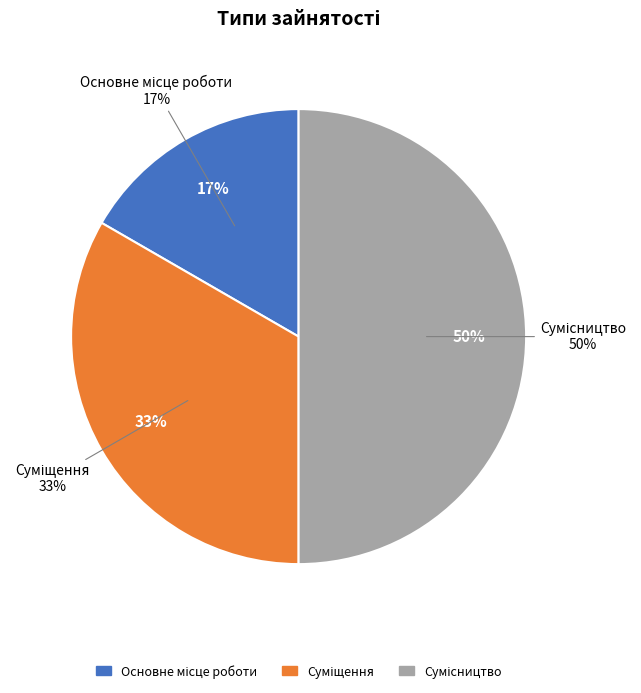

Which category has the biggest portion of the pie?

Сумісництво